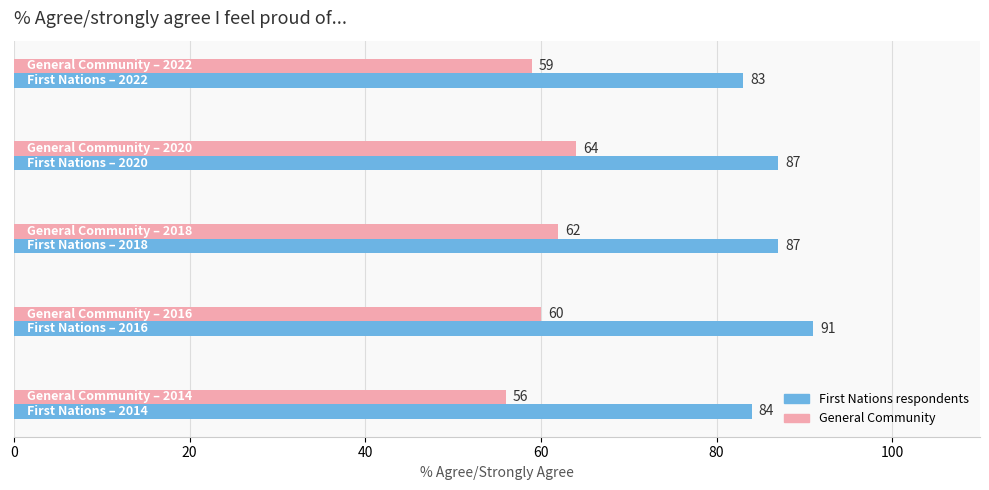

How many First Nations respondents values are between 84 and 87?

3